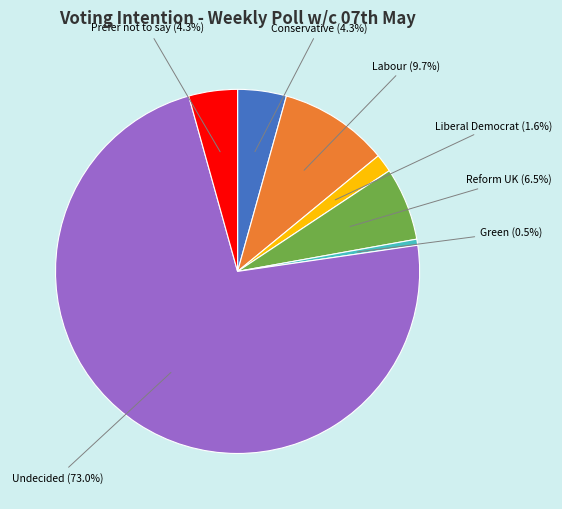

To the nearest percent, what is the combined percentage of Green and Reform UK?

7%